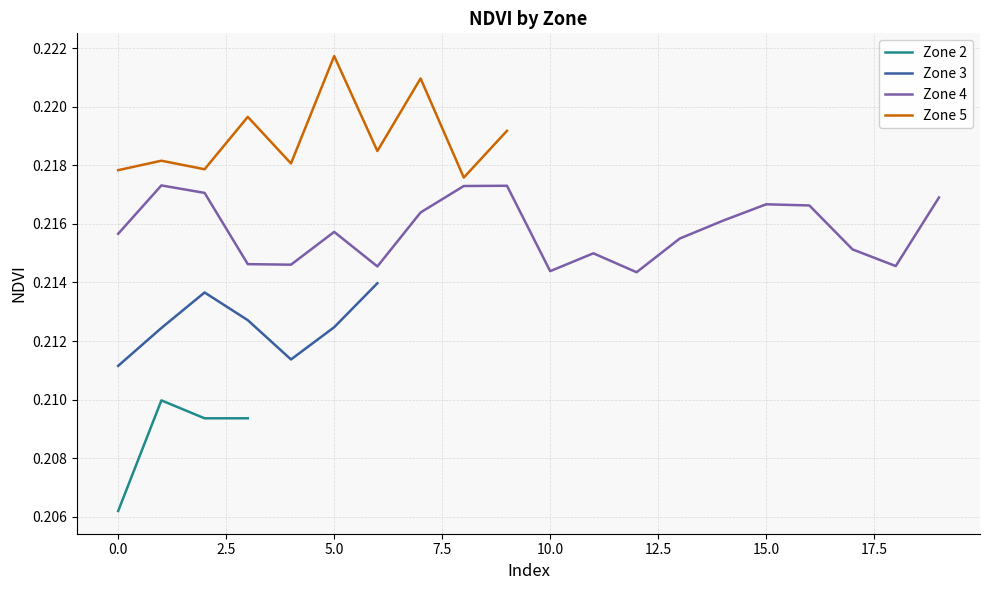

What is the highest value of the Zone 5 series?

0.2